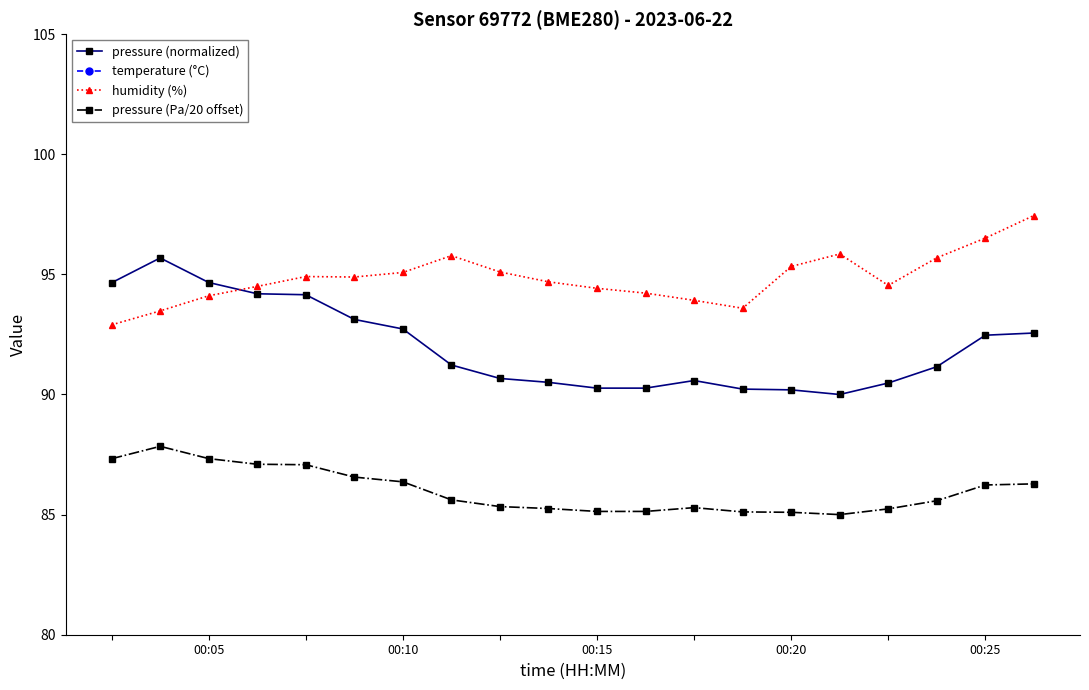

True or false: pressure (normalized) has more than 0 points higher than both neighbors.

True